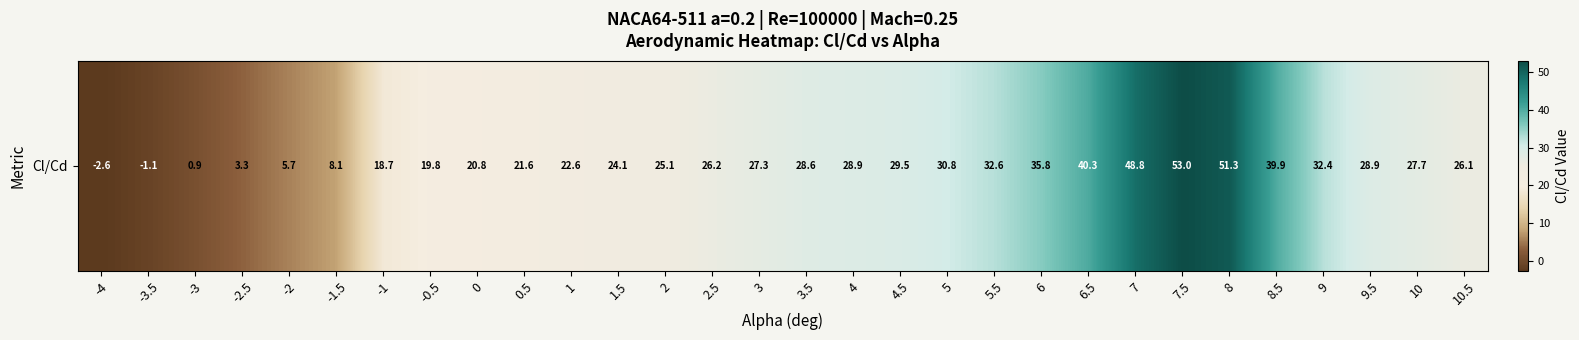

Count the number of values greater than 27.

15